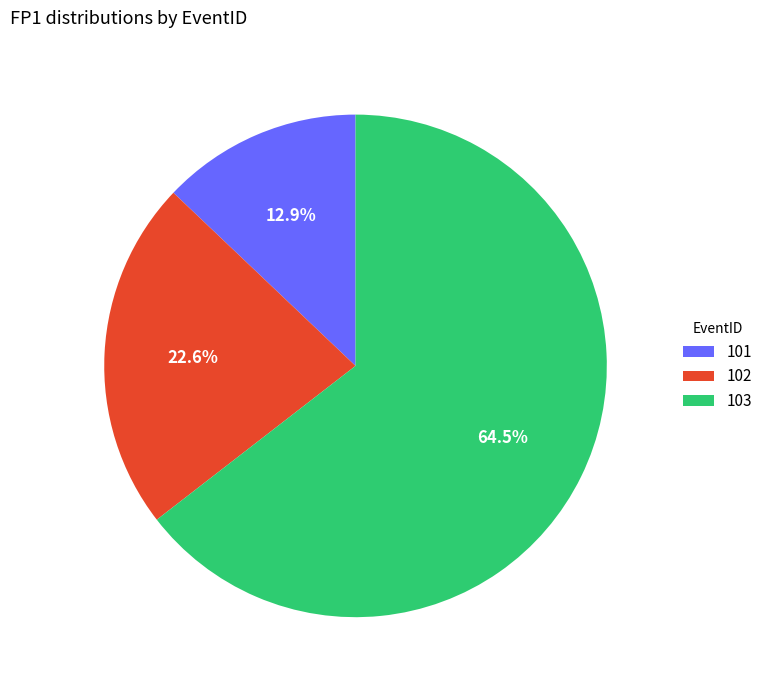

To the nearest percent, what is the difference between the 101 and 102 slice percentages?

10%